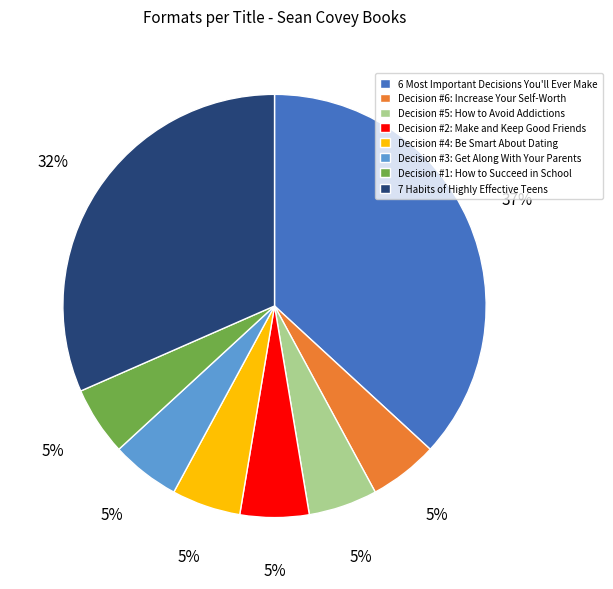

What is the ratio of the value at Decision #2: Make and Keep Good Friends to the value at Decision #1: How to Succeed in School?

1.0